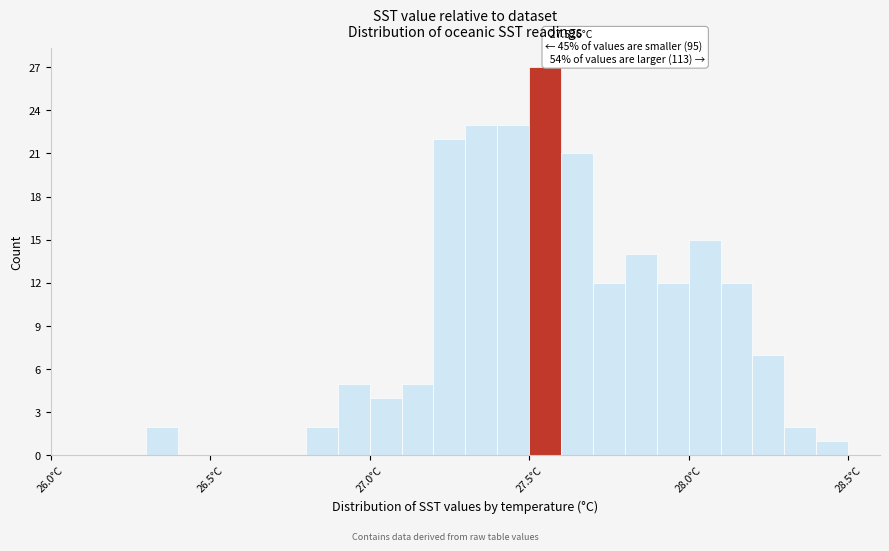

Around what value on the x-axis is the tallest bar? Give the approximate position of its centre, as read against the axis.

27.55